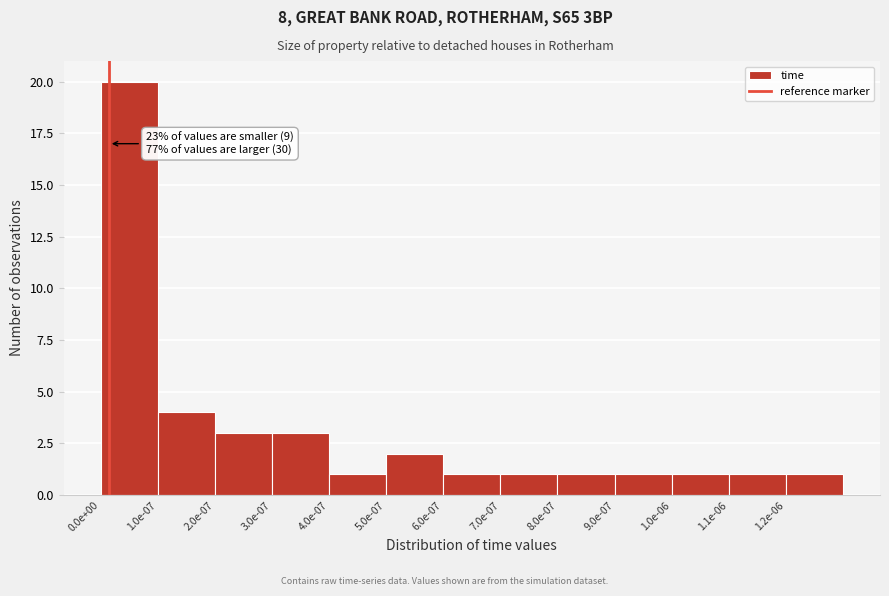

Reading left to right, what are all the values shown in this chart?

20	4	3	3	1	2	1	1	1	1	1	1	1